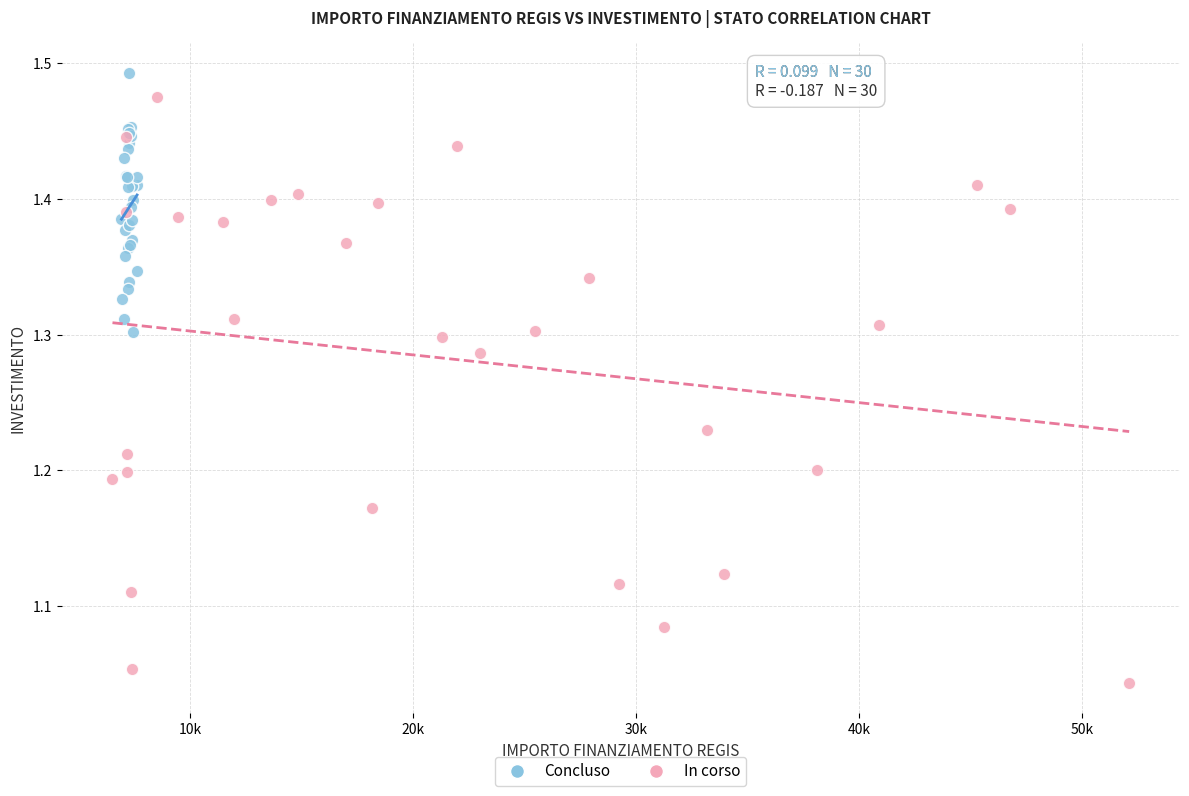

Which series has the widest spread of Y values?

In corso